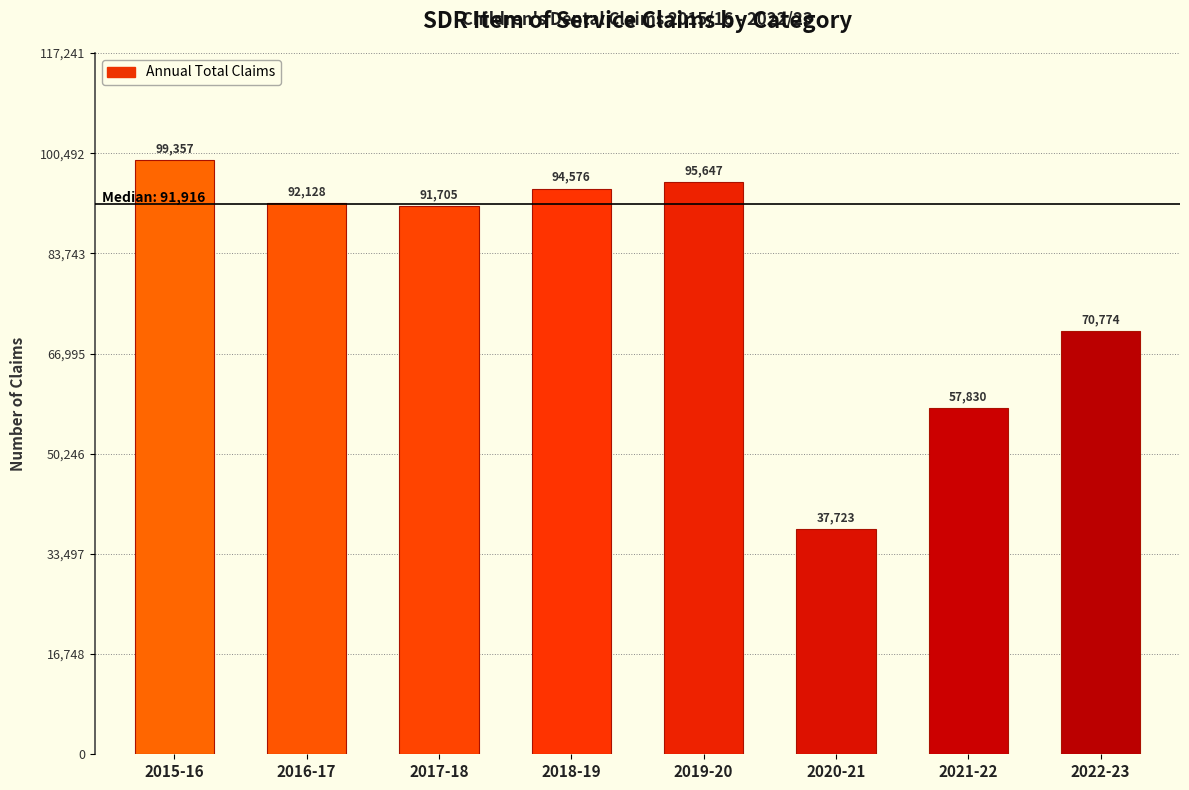

Reading left to right, what are all the values shown in this chart?

99357	92128	91705	94576	95647	37723	57830	70774